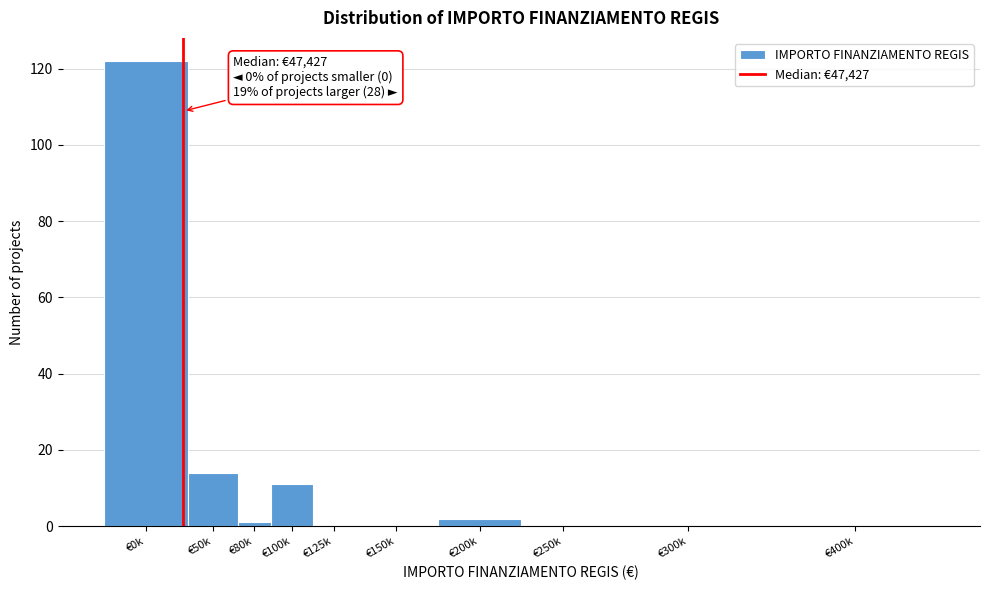

Reading left to right, extract all data points from this chart.

€0k=122	€50k=14	€80k=1	€100k=11	€125k=0	€150k=0	€200k=2	€250k=0	€300k=0	€400k=0